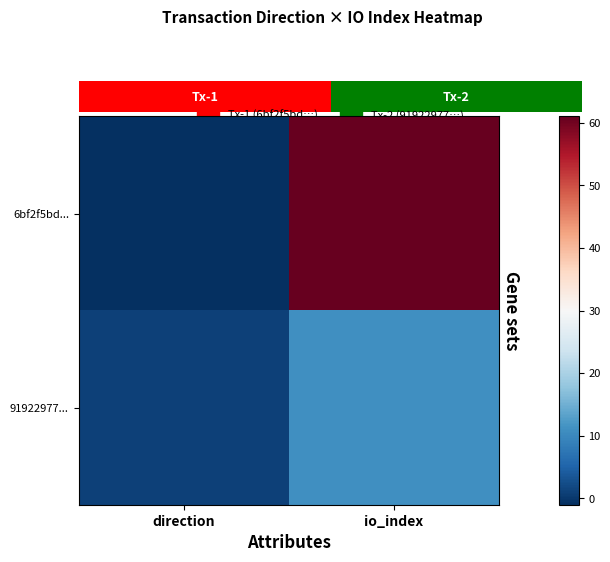

Reading left to right, list all the values displayed in this chart.

6bf2f5bd...: direction=-1	io_index=61
91922977...: direction=1	io_index=11